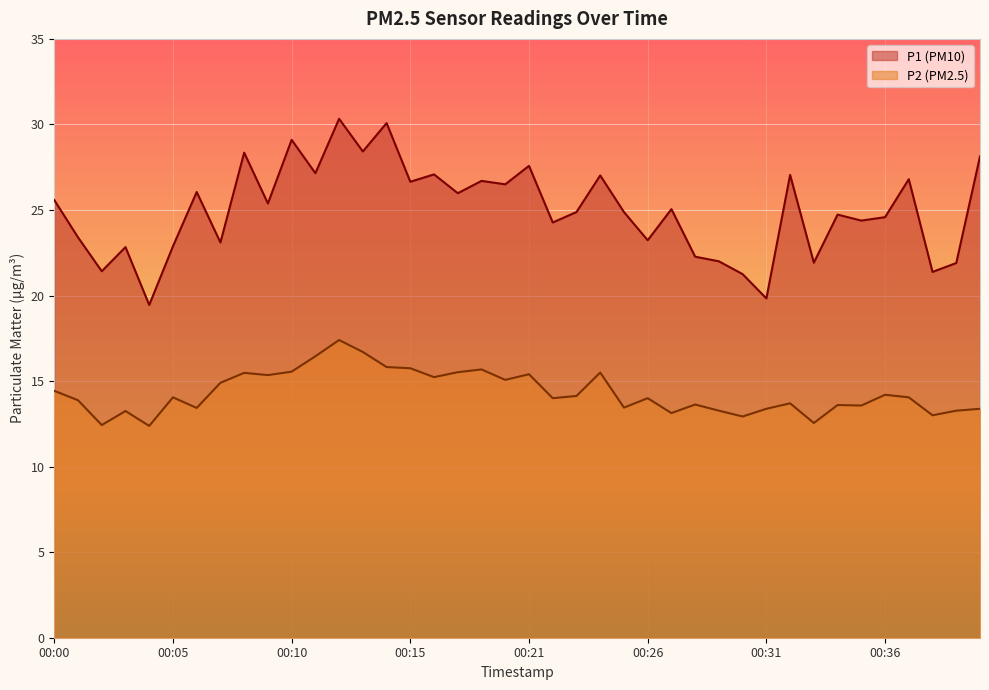

What are all the series names shown in the legend?

P1 (PM10), P2 (PM2.5)